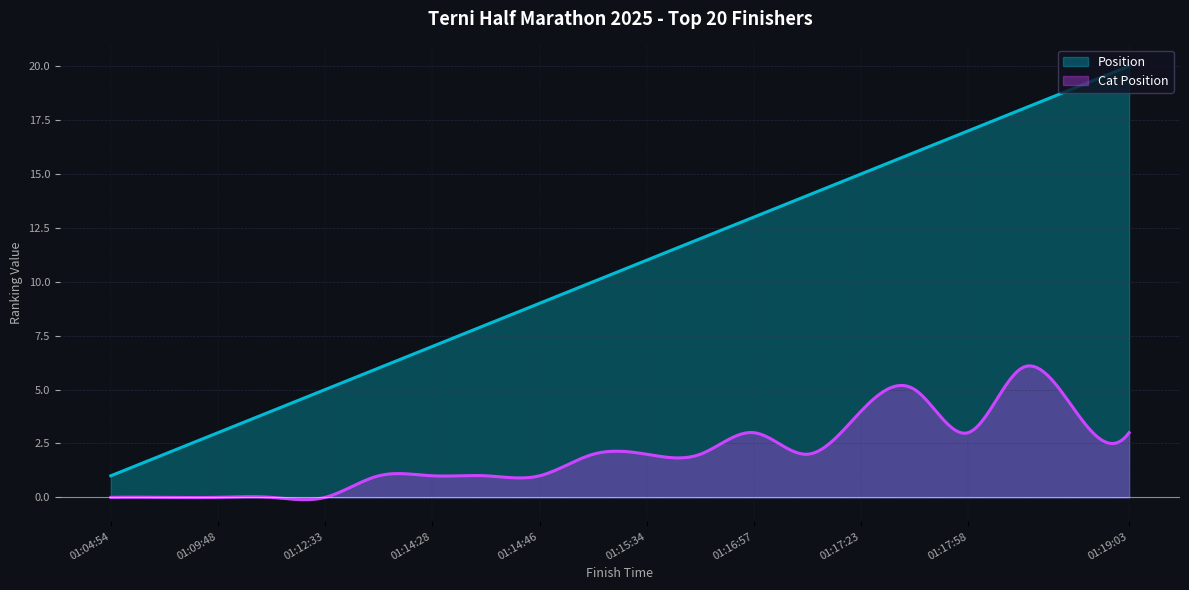

What position from the right is 01:12:33?

16